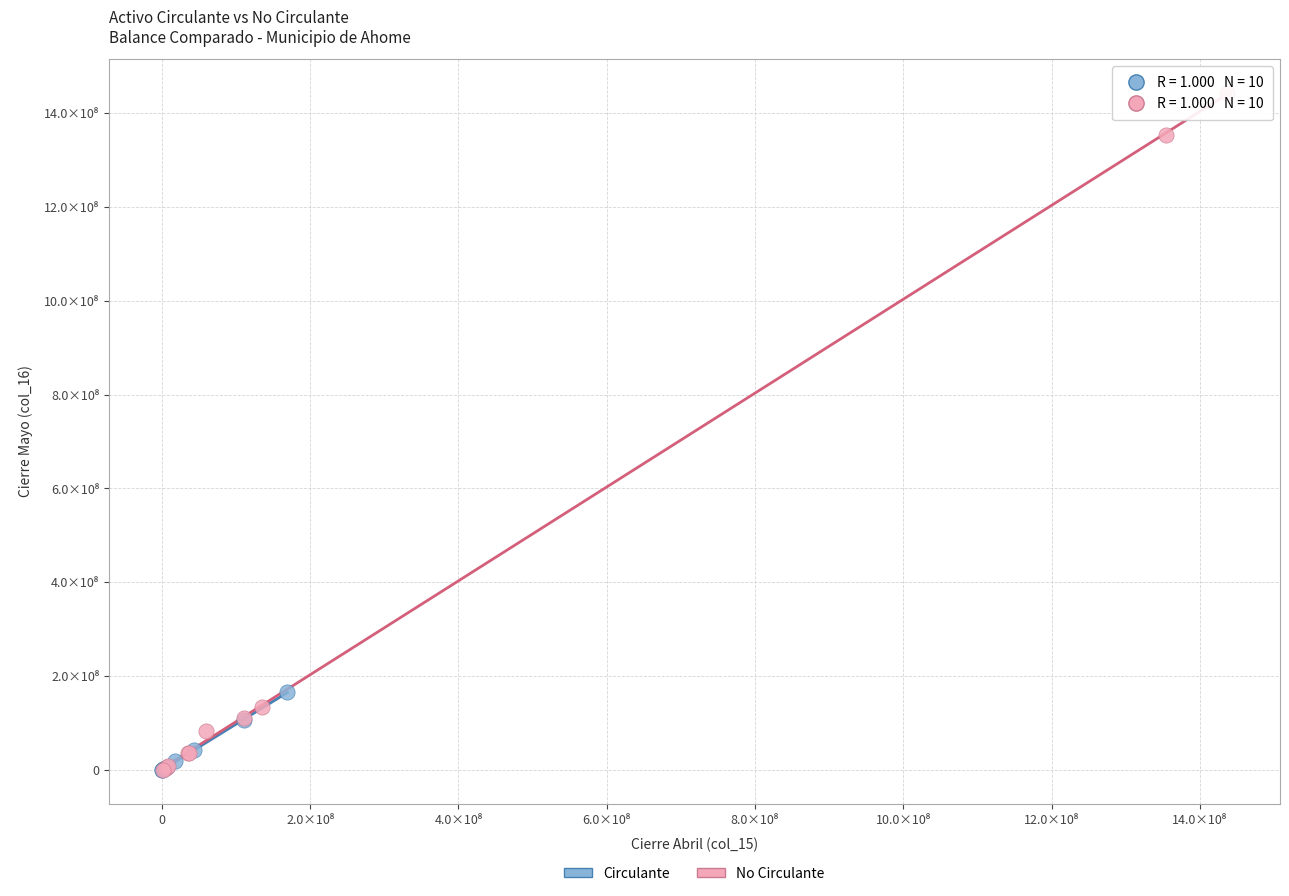

What are all the series names shown in the legend?

Circulante, No Circulante